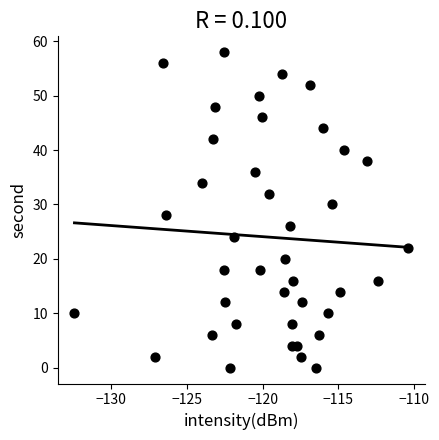

What is the range of Y values (max minus min)?

58